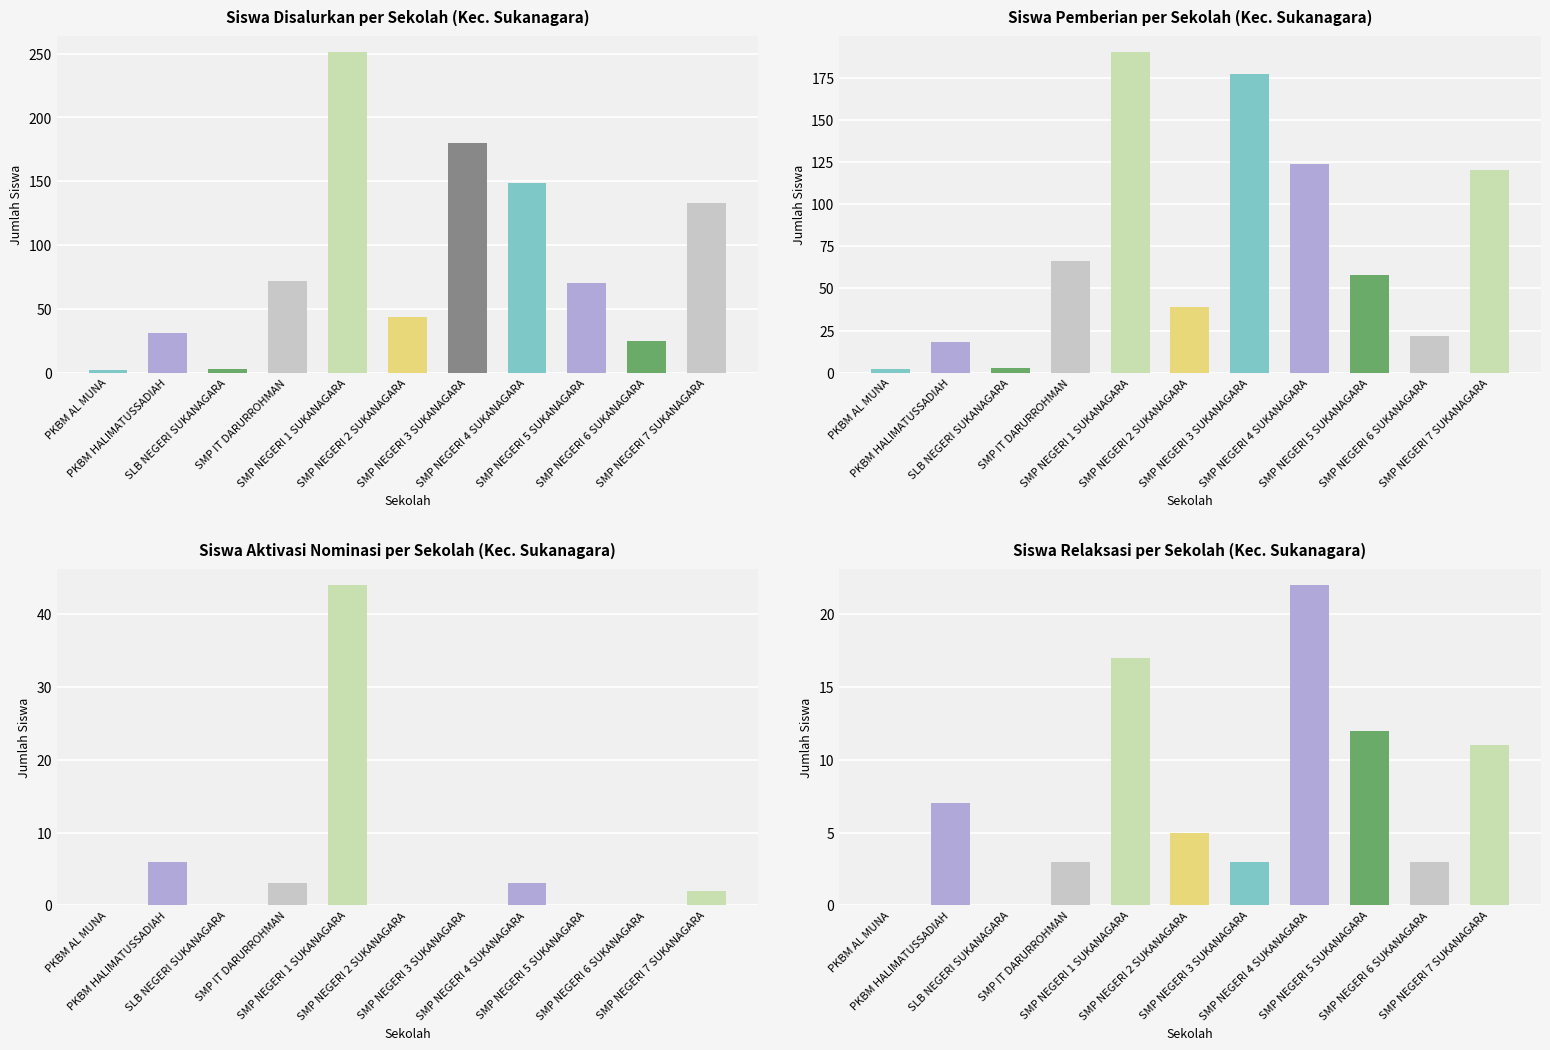

What is the label of the 6th bar from the right?

SMP NEGERI 2 SUKANAGARA